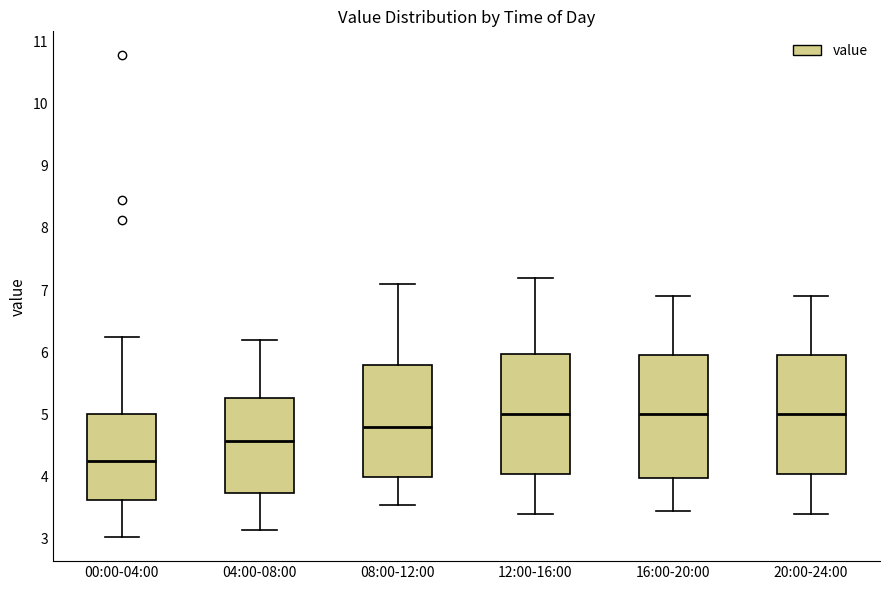

Reading left to right, transcribe this box plot: for each box, give where its median line is, the range the box spans, and where its two whiskers end, as read against the y-axis. The values are not printed on the chart, so give them approximately, as read against the axis.

00:00-04:00: median 4.3, box 3.6 to 5.0, whiskers 3.0 to 6.3
04:00-08:00: median 4.6, box 3.7 to 5.3, whiskers 3.2 to 6.2
08:00-12:00: median 4.8, box 4.0 to 5.8, whiskers 3.6 to 7.1
12:00-16:00: median 5.0, box 4.1 to 6.0, whiskers 3.4 to 7.2
16:00-20:00: median 5.0, box 4.0 to 6.0, whiskers 3.5 to 6.9
20:00-24:00: median 5.0, box 4.1 to 6.0, whiskers 3.4 to 6.9